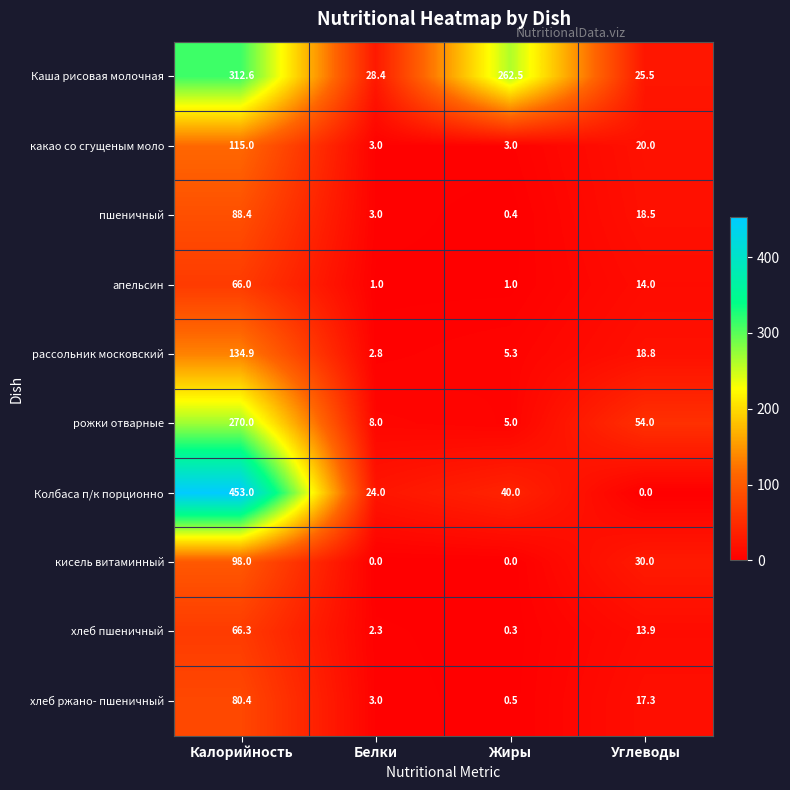

Where does the Колбаса п/к порционно series first go above 40?

Калорийность